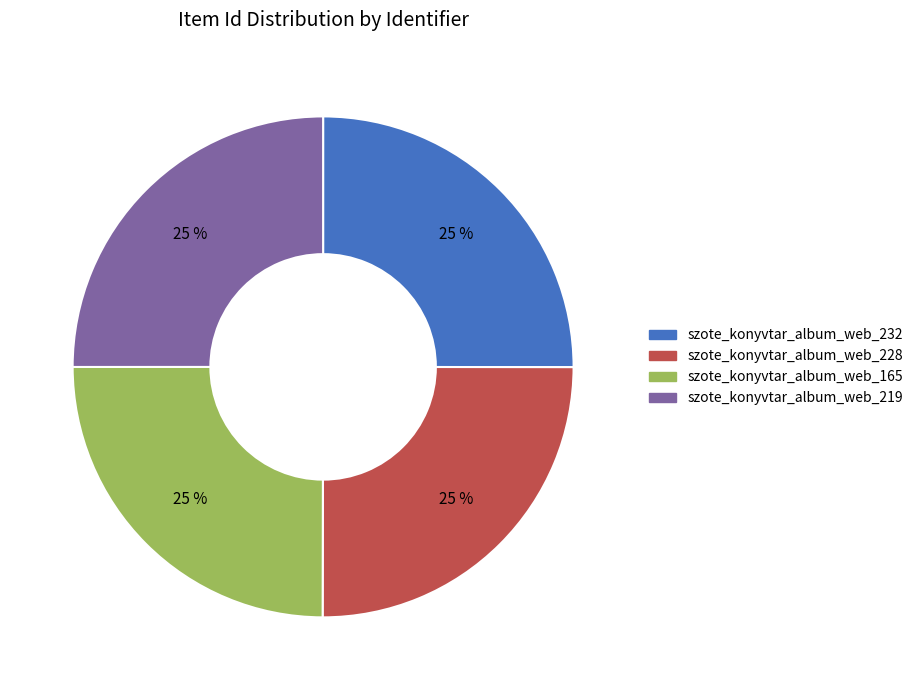

Is it true that szote_konyvtar_album_web_165 is 35% of the pie?

False